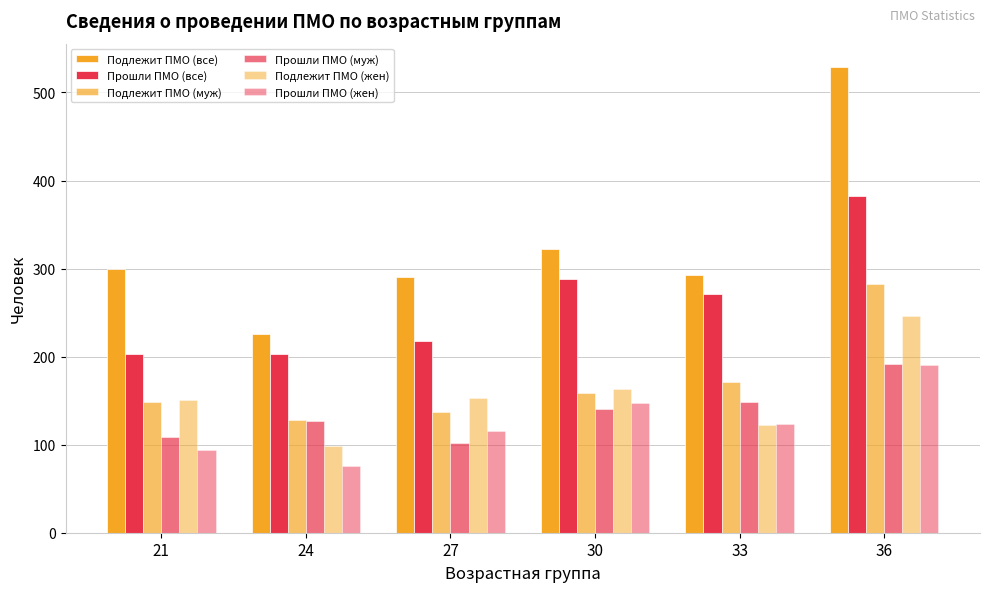

What is the difference between the second highest and minimum values in the Прошли ПМО (муж) series?

46